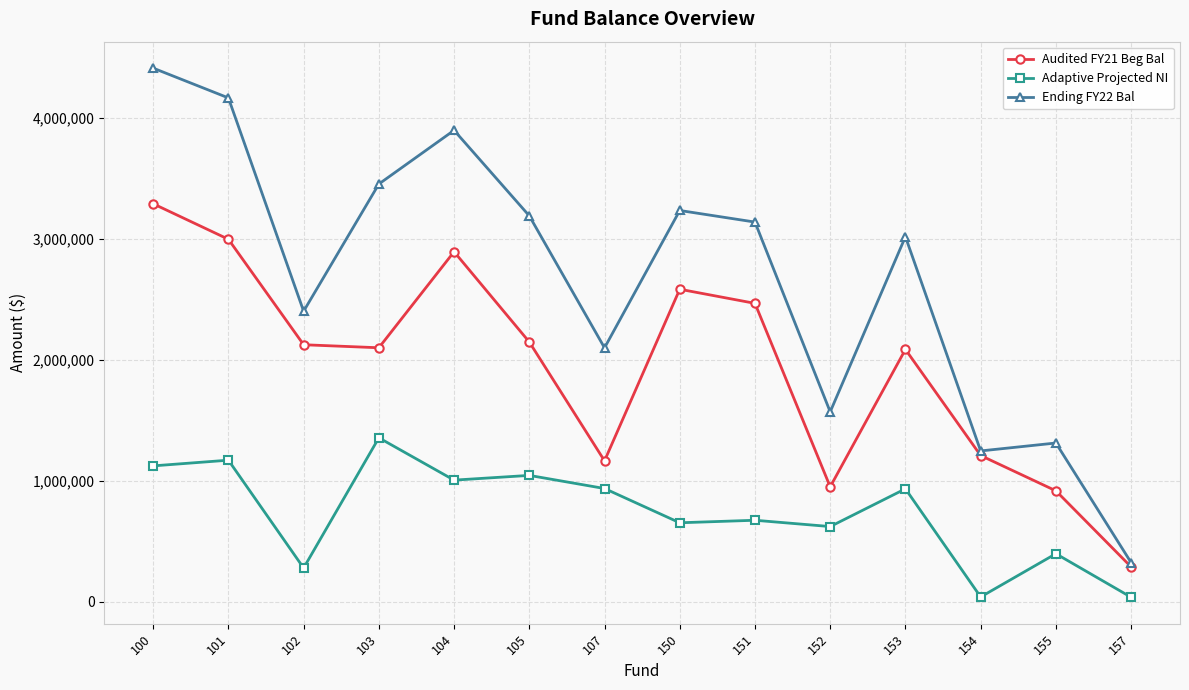

Between 104 and 107, which series saw the biggest shift?

Ending FY22 Bal